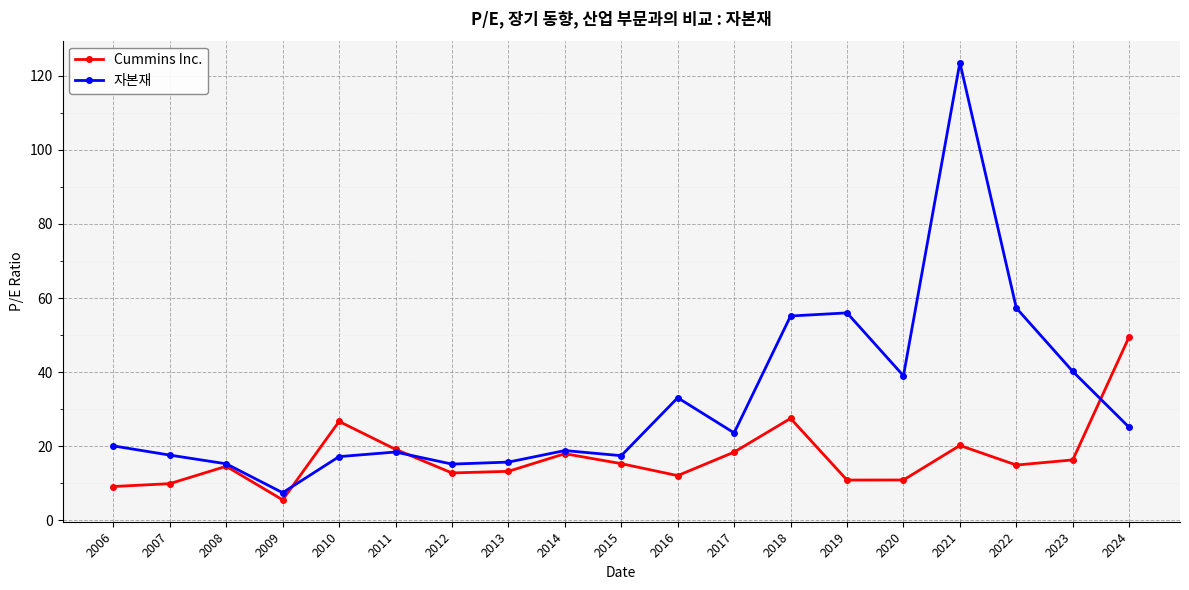

How many data points in Cummins Inc. are less than 14?

8